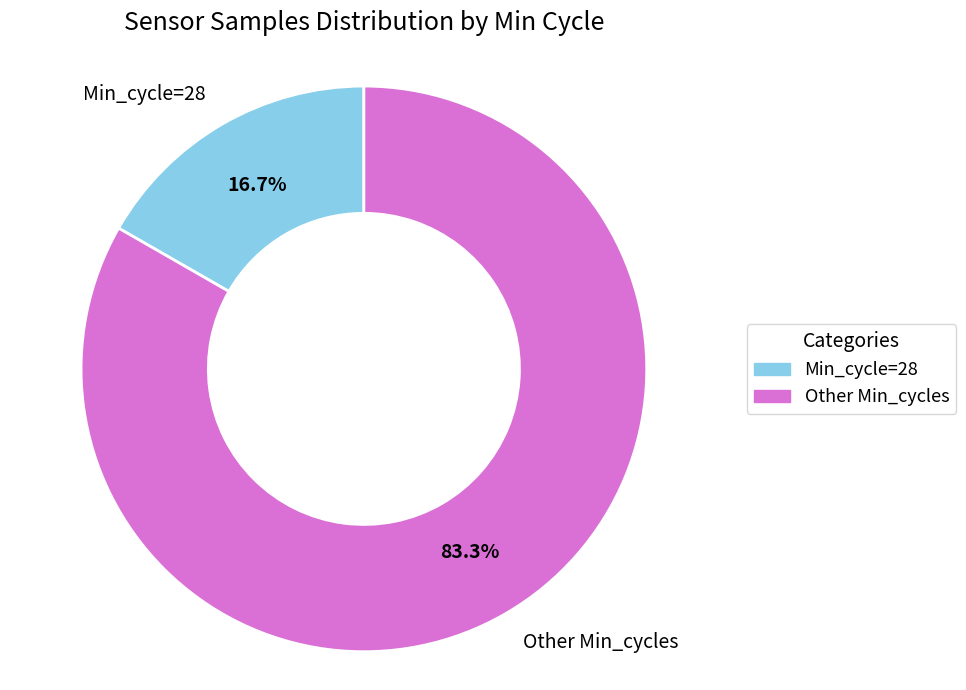

Count the number of slices in the pie.

2